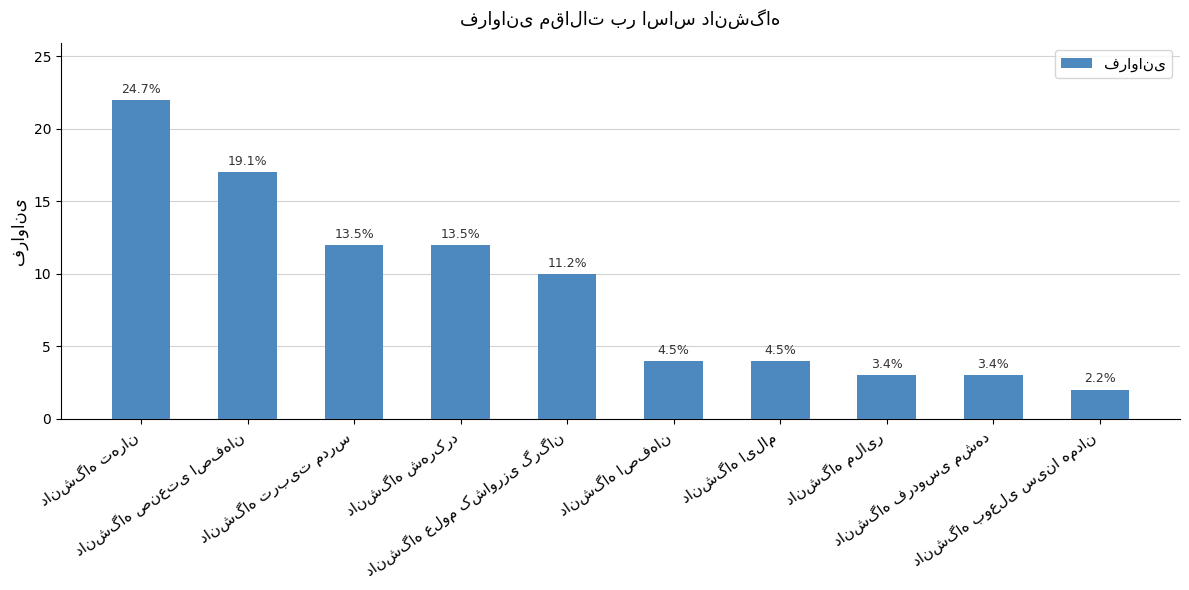

Which category has the highest value across all series?

دانشگاه تهران